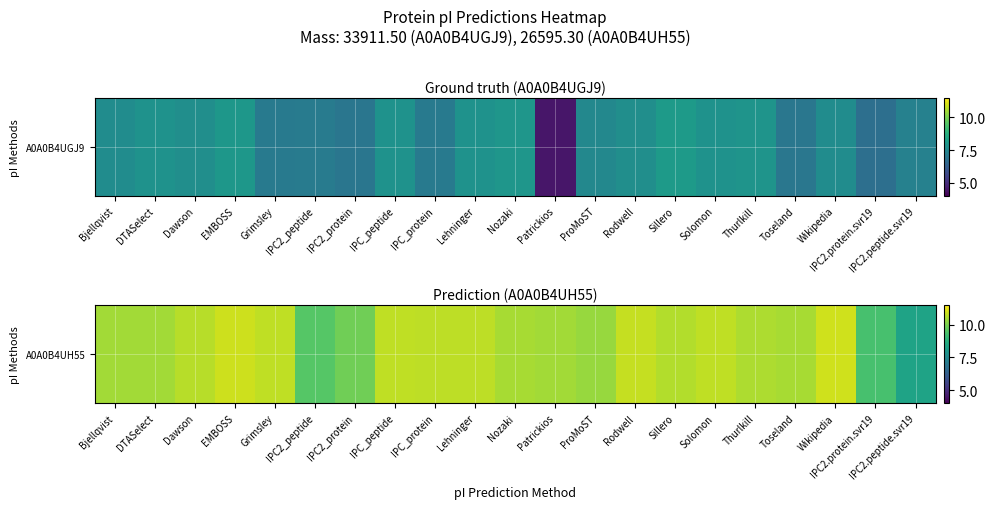

Approximately how many times larger is the value at Lehninger compared to IPC2.protein.svr19?

1.2